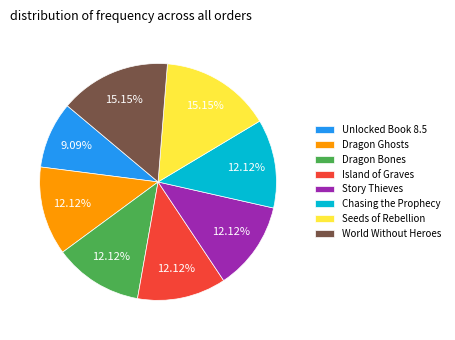

Count the number of slices in the pie.

8